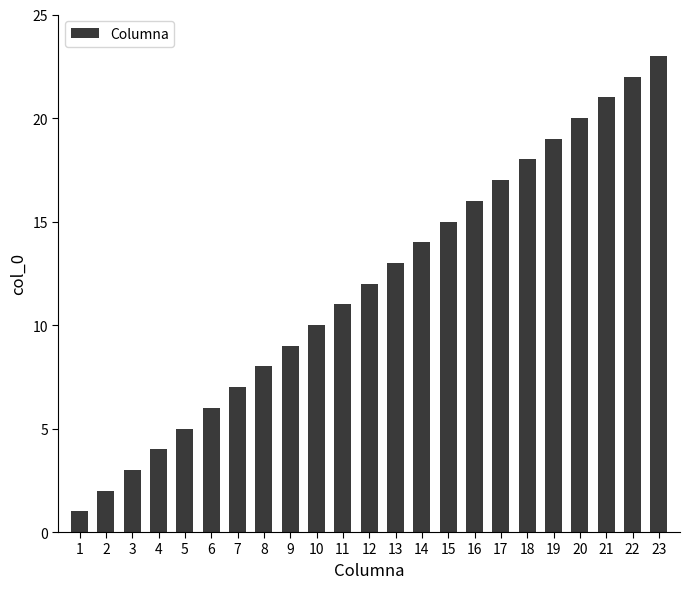

What is the value of the 12th bar from the left?

12